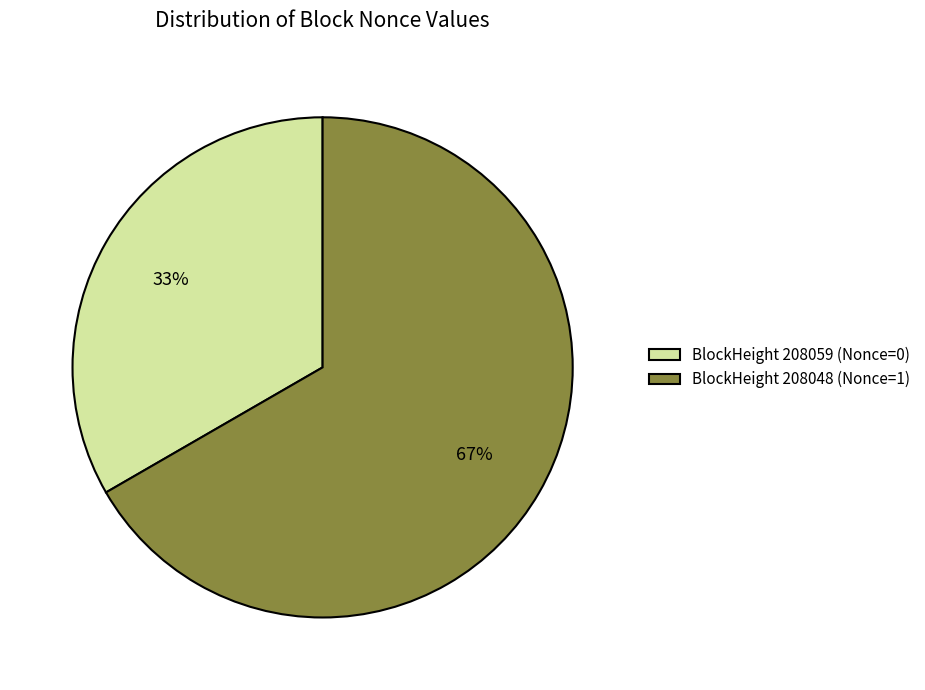

To the nearest percent, what is the average slice percentage?

50%